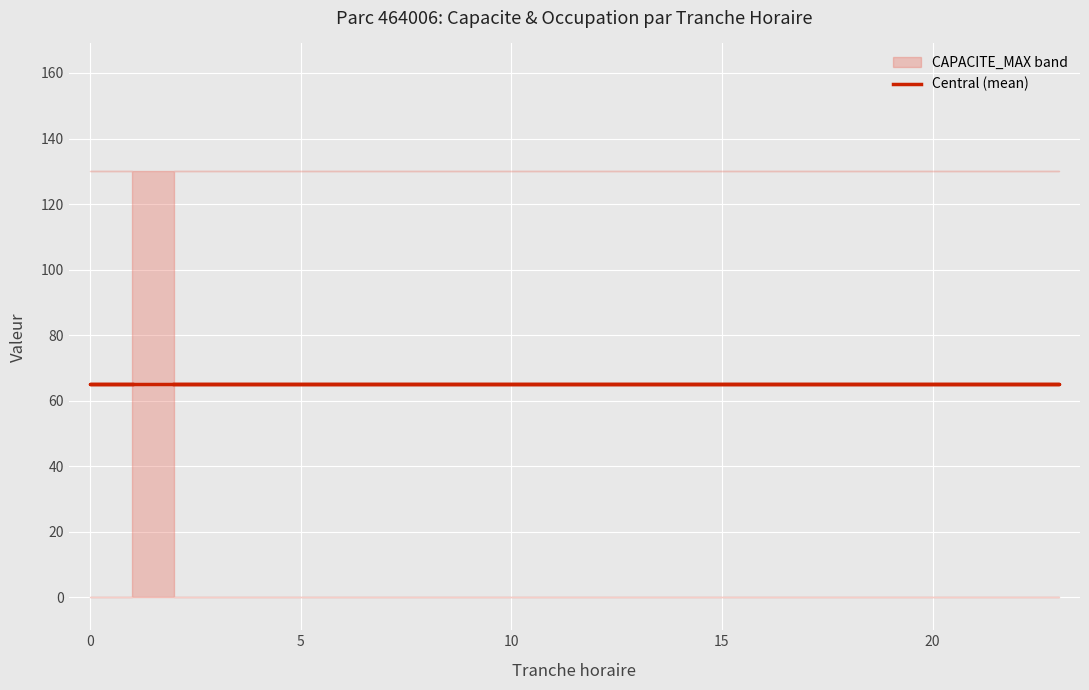

True or false: CAPACITE_MAX has more than 2 interior local peaks.

False